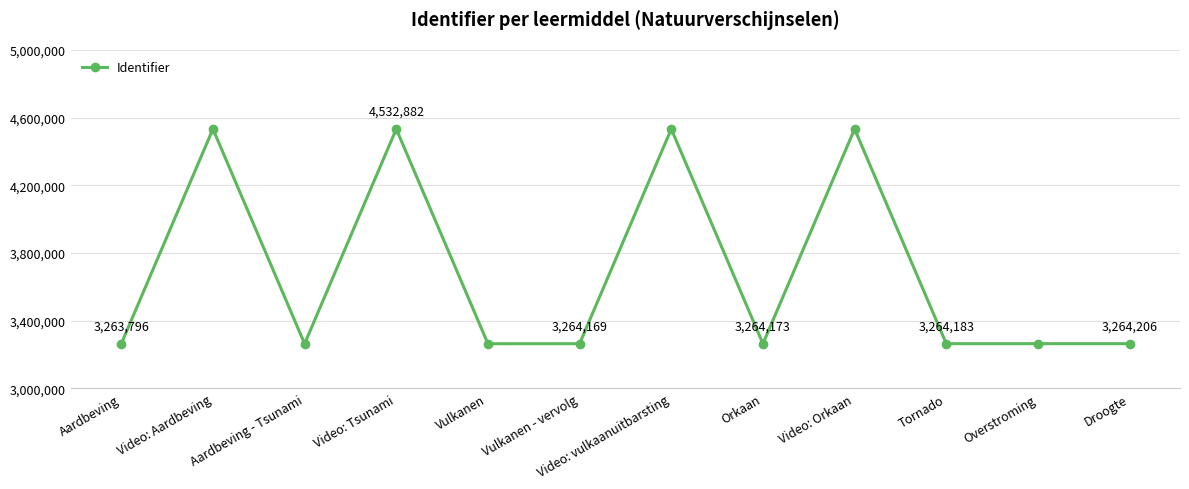

At which label does the data first exceed 3264198?

Video: Aardbeving